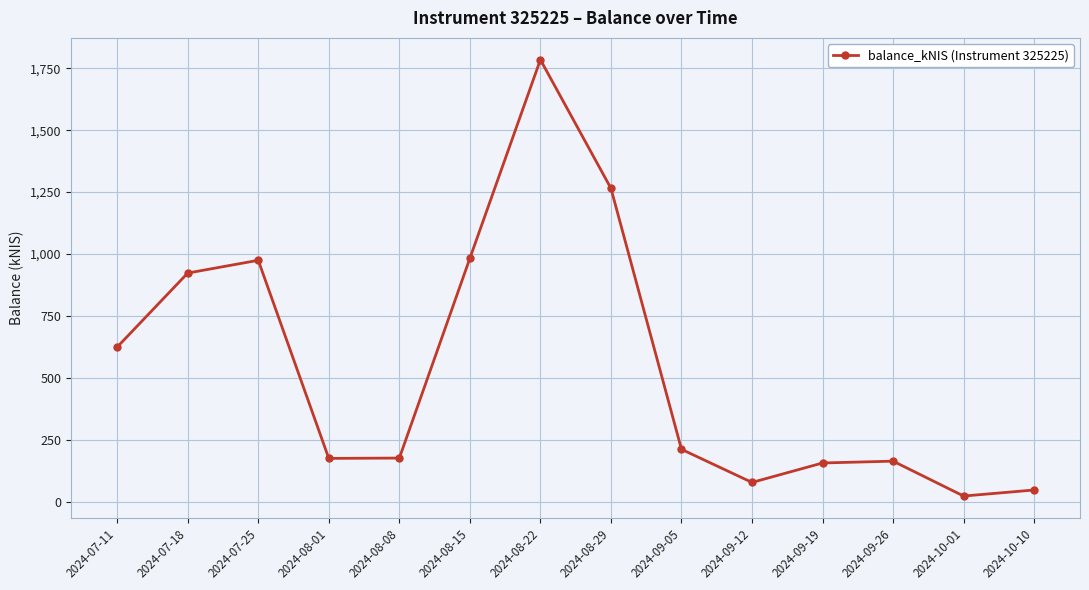

At which label does the data first exceed 211?

2024-07-11